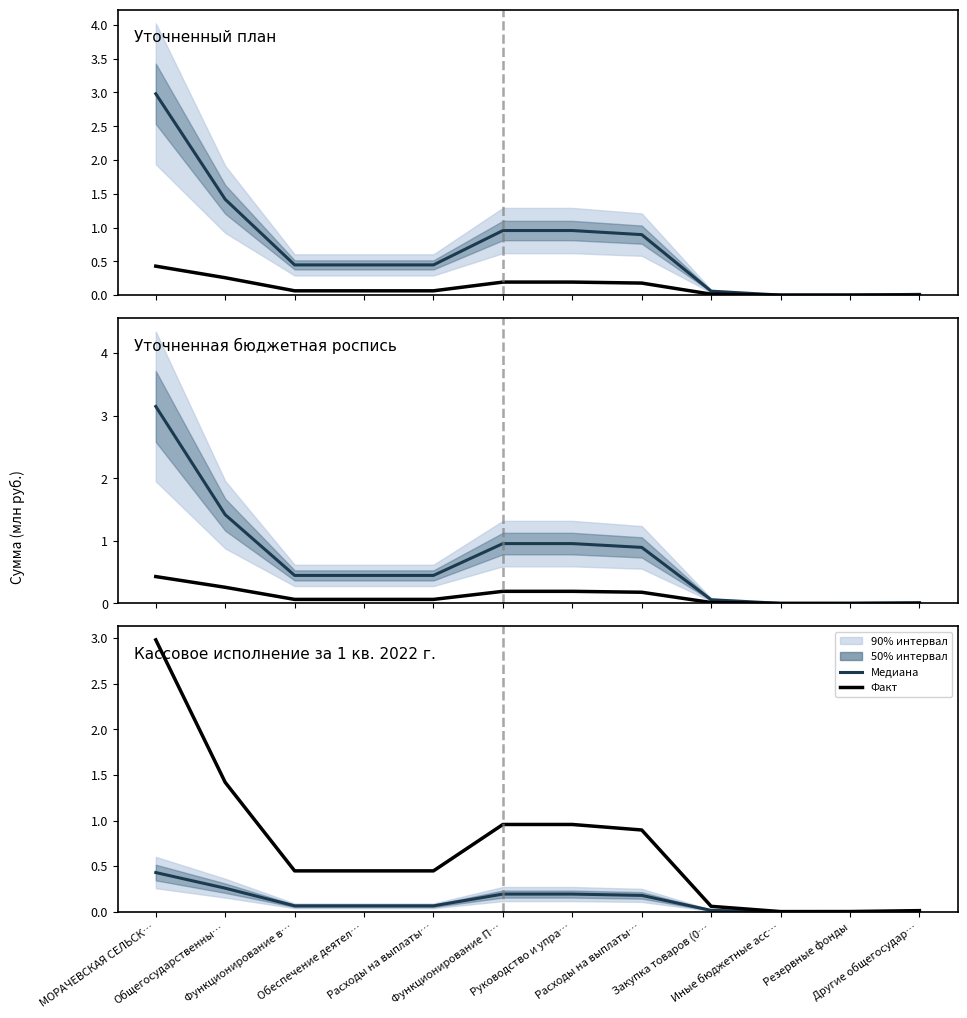

What is the difference between the Факт values at Общегосударственны… and Иные бюджетные асс…?

1.4